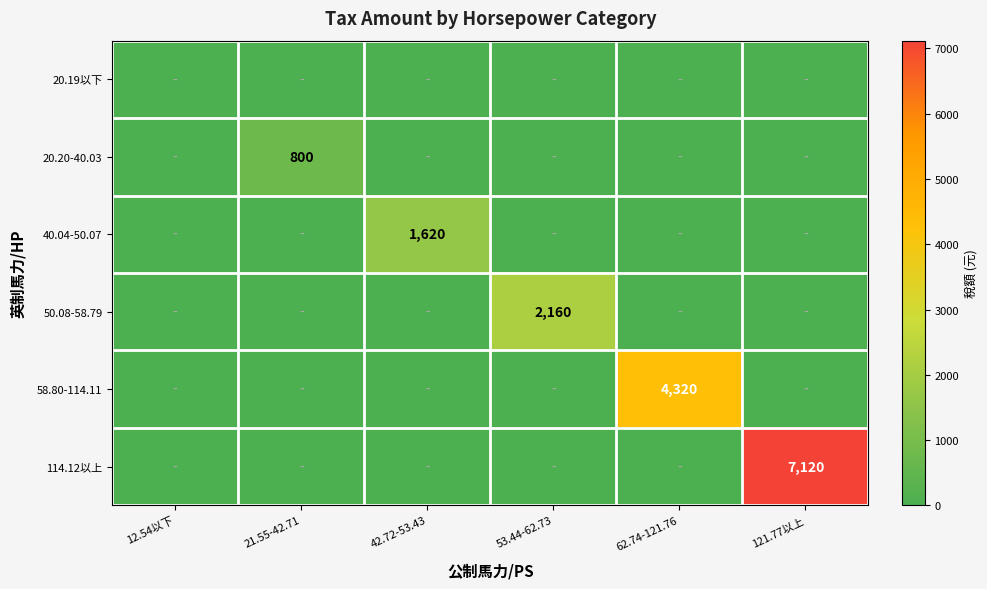

Which category has the lowest value in the 20.20-40.03 series?

12.54以下